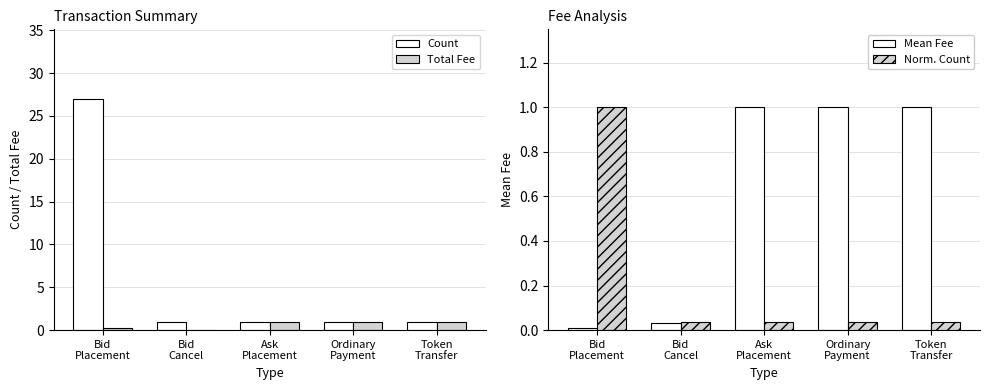

At which label is Count closest to 14?

Bid
Placement